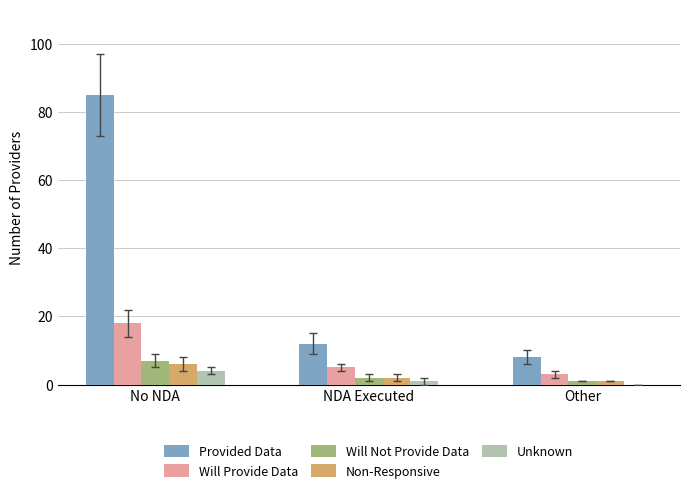

At which category does the chart reach its peak across all series?

No NDA